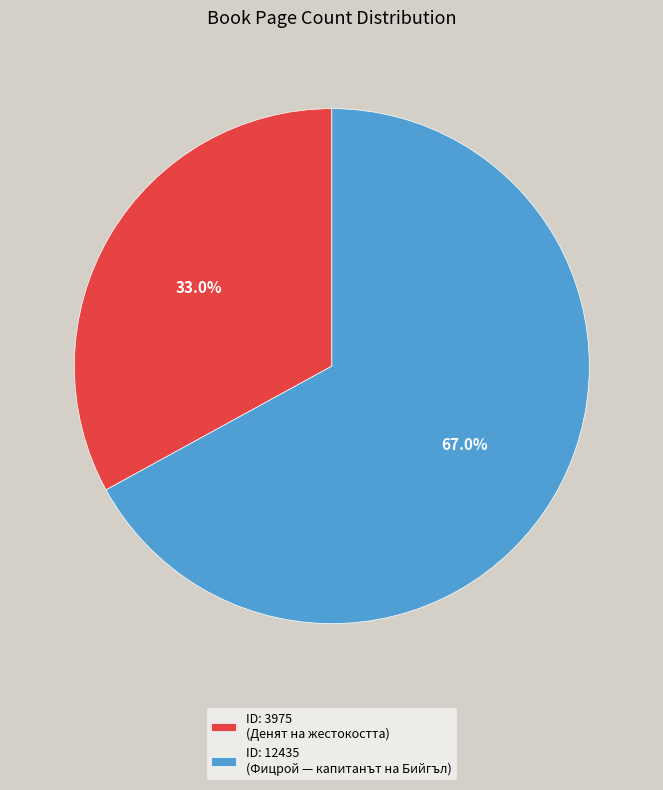

Rank the categories by value from highest to lowest.

ID: 12435 (Фицрой — капитанът на Бийгъл), ID: 3975 (Денят на жестокостта)